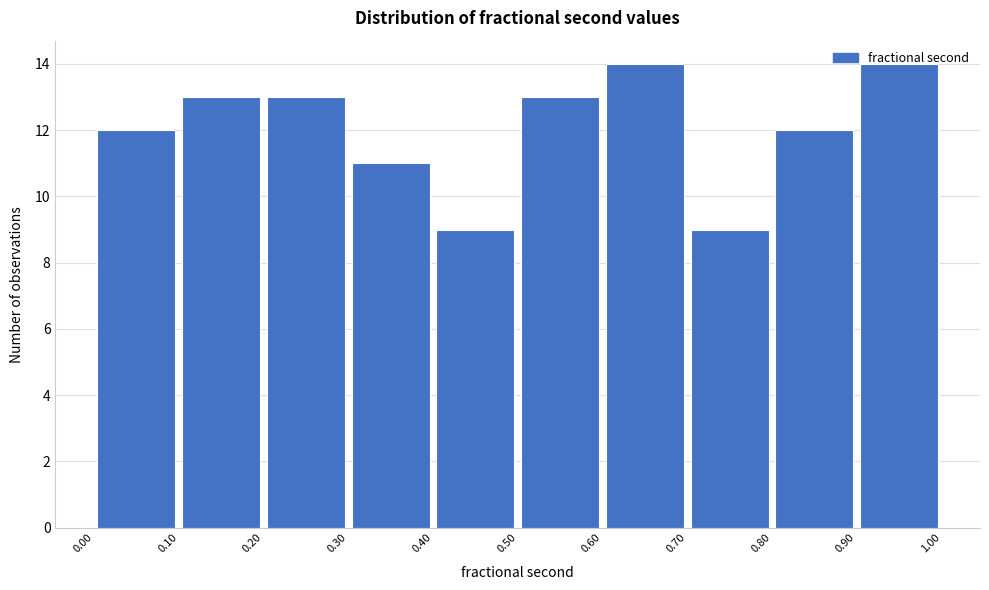

How tall is the bar that spans 0.10 to 0.20 on the x-axis? The values are not printed on the chart, so give them approximately, as read against the axis.

13